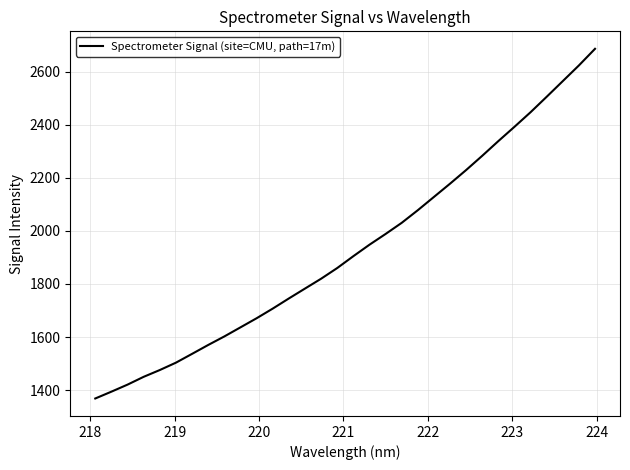

What is the difference between the maximum and minimum values?

1317.4